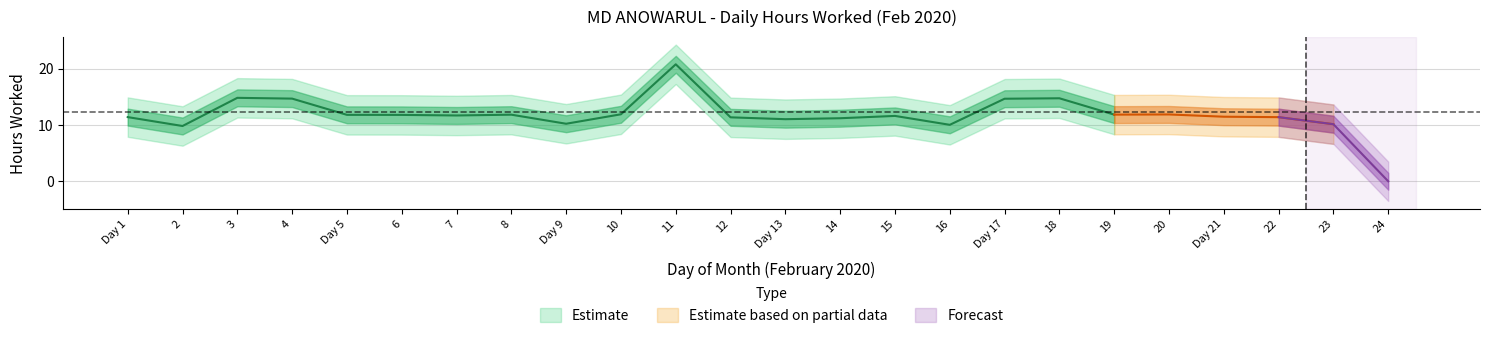

Rank the categories by value from lowest to highest.

24, 2, 16, 23, 9, 13, 14, 12, 22, 1, 21, 15, 7, 6, 5, 8, 19, 20, 10, 17, 4, 18, 3, 11